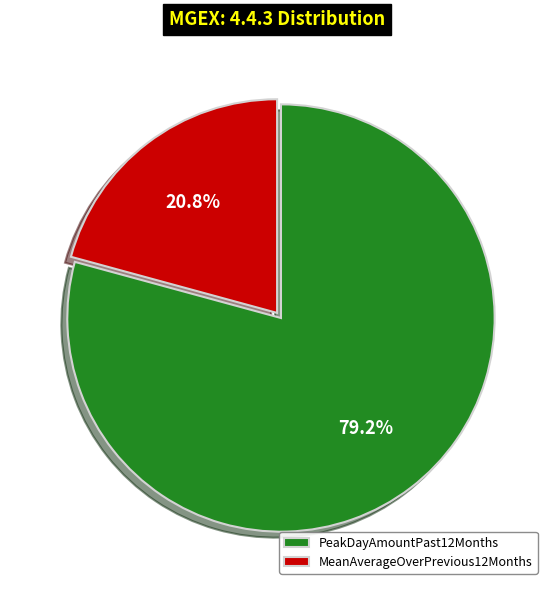

How many segments does this pie chart have?

2